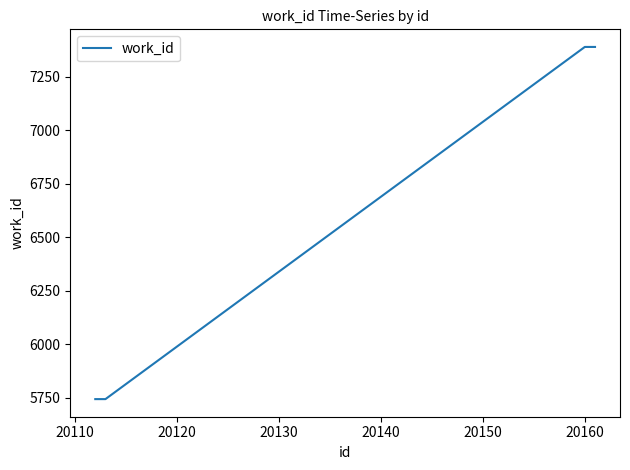

What is the greatest value displayed?

7388